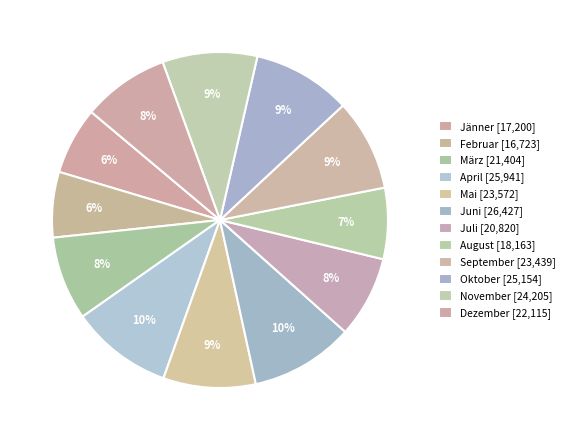

Approximately how many times larger is the value at November compared to Februar?

1.4